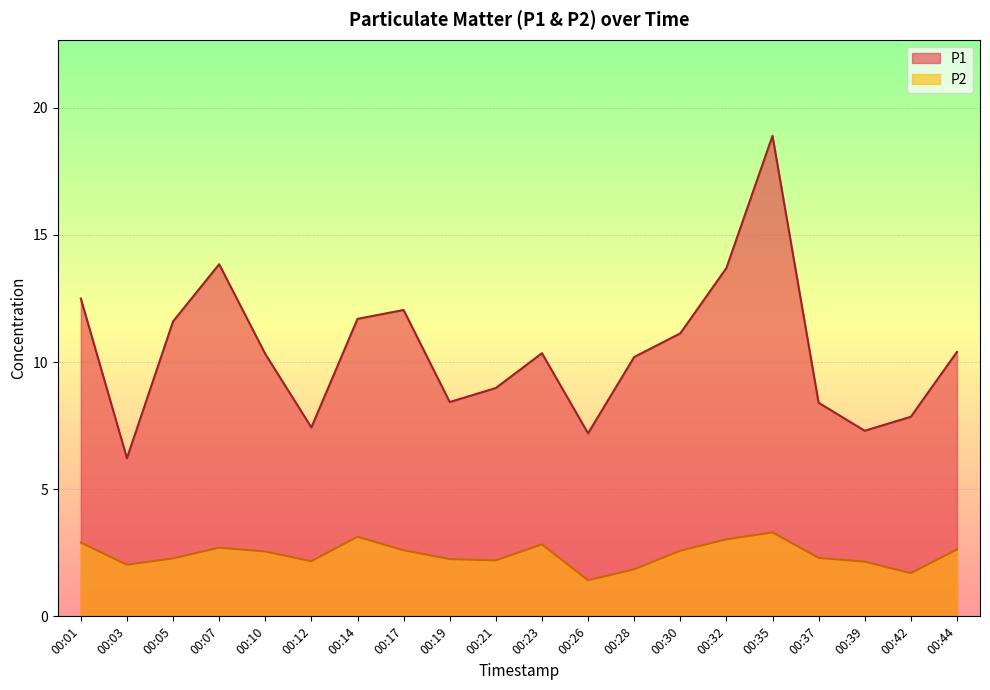

Reading right to left, list all the values displayed in this chart.

P1: 10.4	7.8	7.3	8.4	18.9	13.7	11.1	10.2	7.2	10.3	9.0	8.4	12.1	11.7	7.4	10.3	13.8	11.6	6.2	12.5
P2: 2.6	1.7	2.1	2.3	3.3	3.0	2.6	1.9	1.4	2.8	2.2	2.2	2.6	3.1	2.2	2.5	2.7	2.3	2.0	2.9